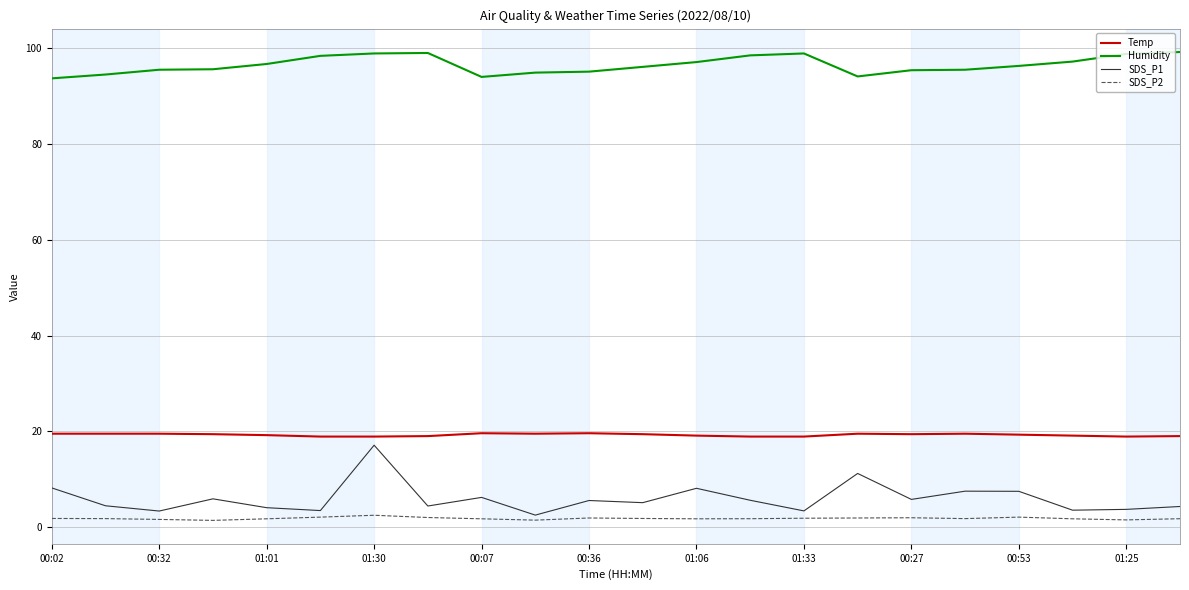

What is the highest value of the SDS_P2 series?

2.5